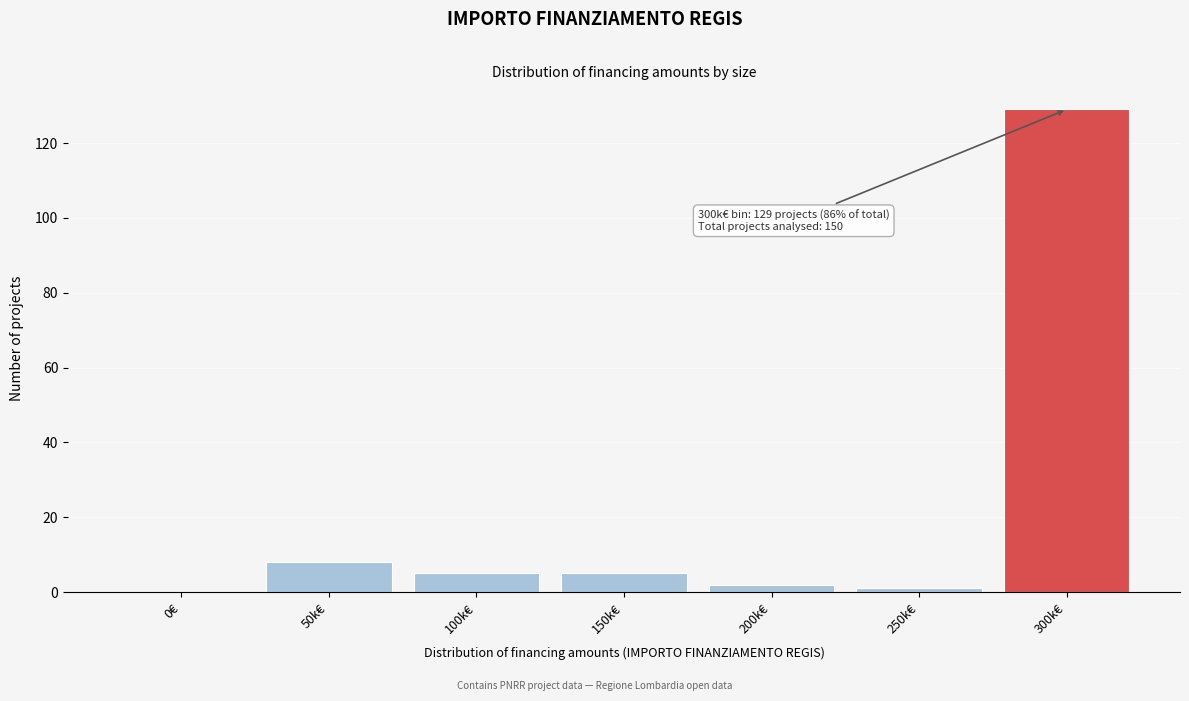

Reading left to right, transcribe all the data shown in this chart.

0€=0	50k€=8	100k€=5	150k€=5	200k€=2	250k€=1	300k€=129